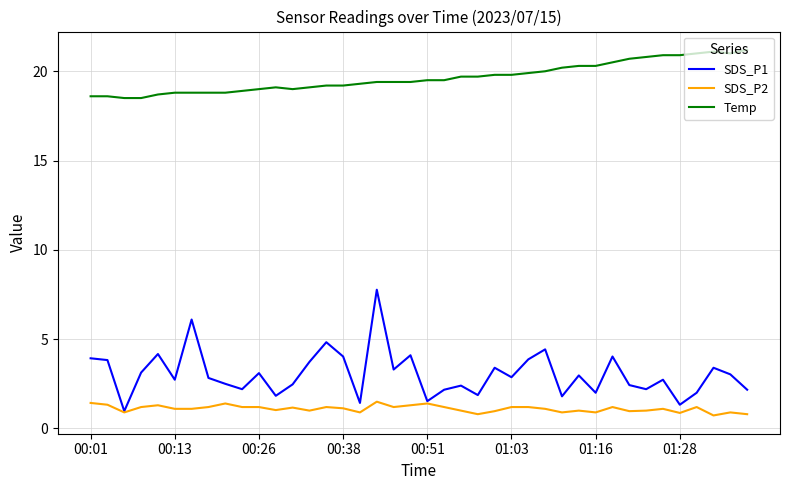

True or false: SDS_P2 and Temp intersect in this chart.

False